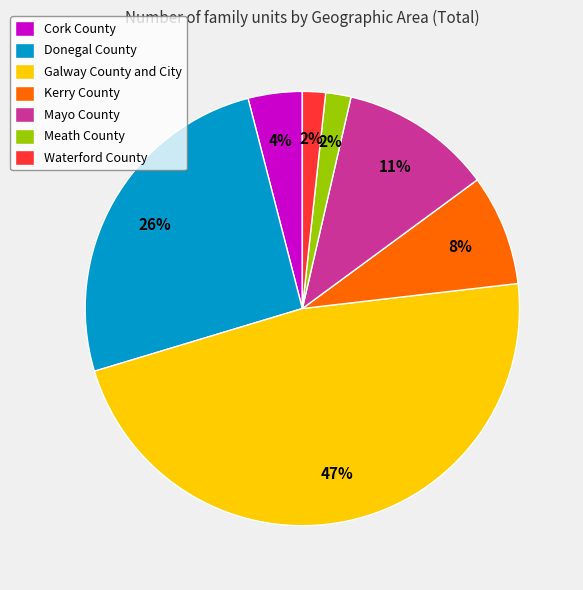

Which has a higher value, Mayo County or Galway County and City?

Galway County and City